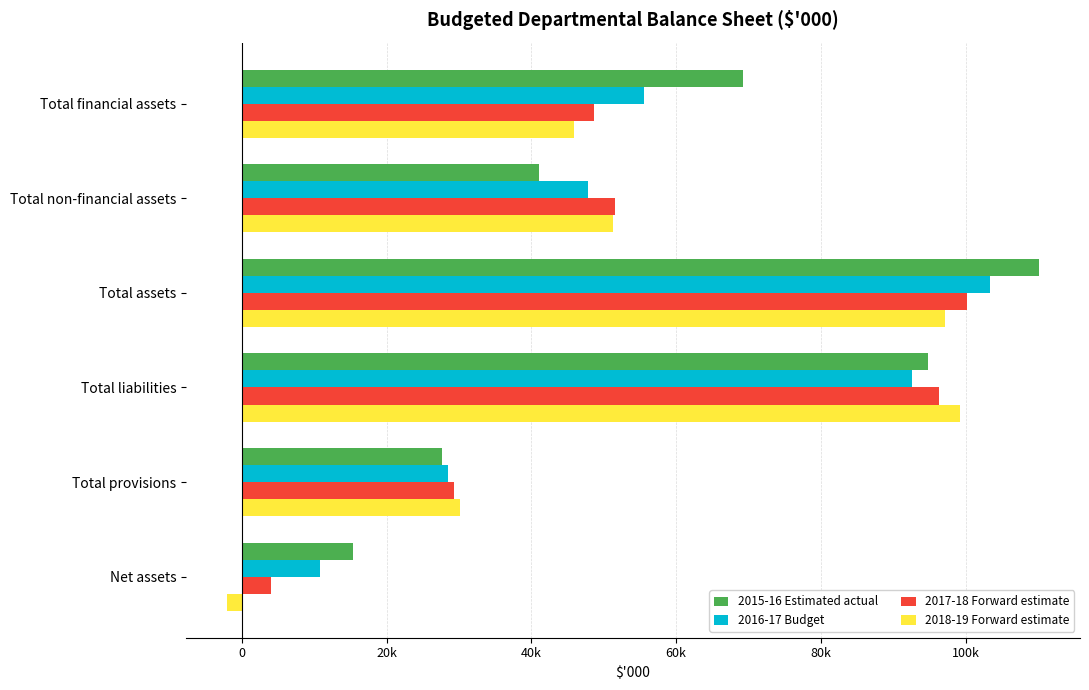

What are all the series names shown in the legend?

2015-16 Estimated actual, 2016-17 Budget, 2017-18 Forward estimate, 2018-19 Forward estimate